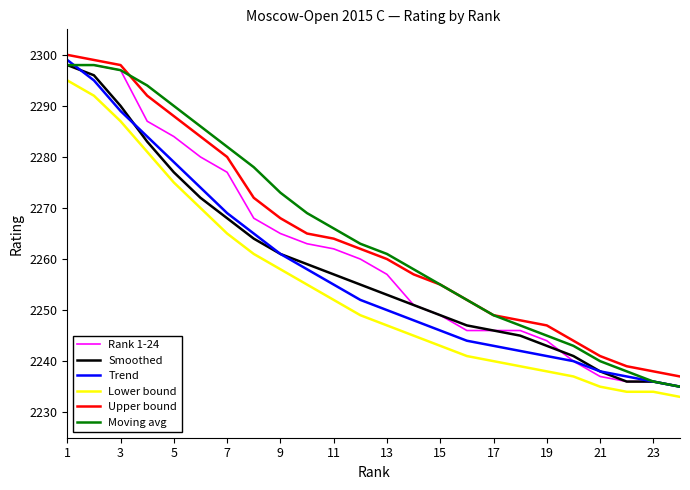

What is the minimum value shown in the chart?

2233